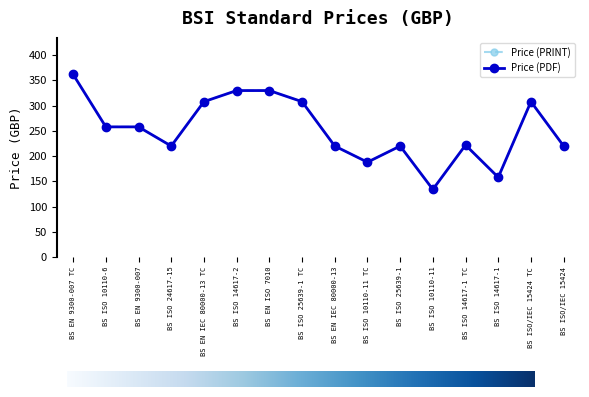

What position from the right is BS EN IEC 80000-13 TC?

12